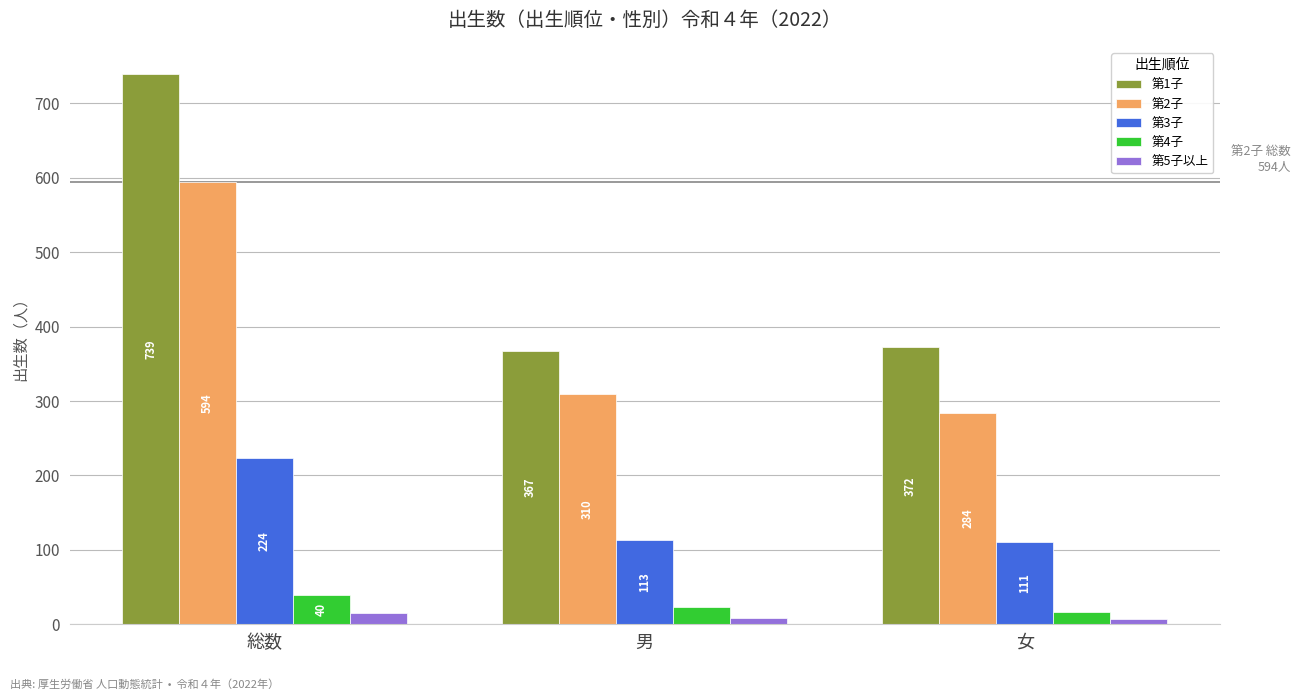

Which series changed the most between 男 and 女?

第2子